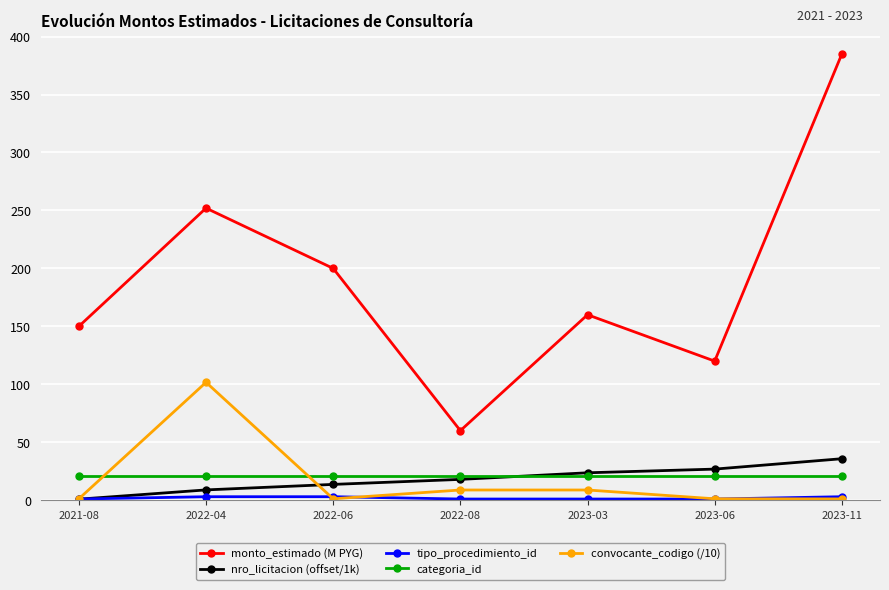

How many values in the monto_estimado (M PYG) series are below 160?

3